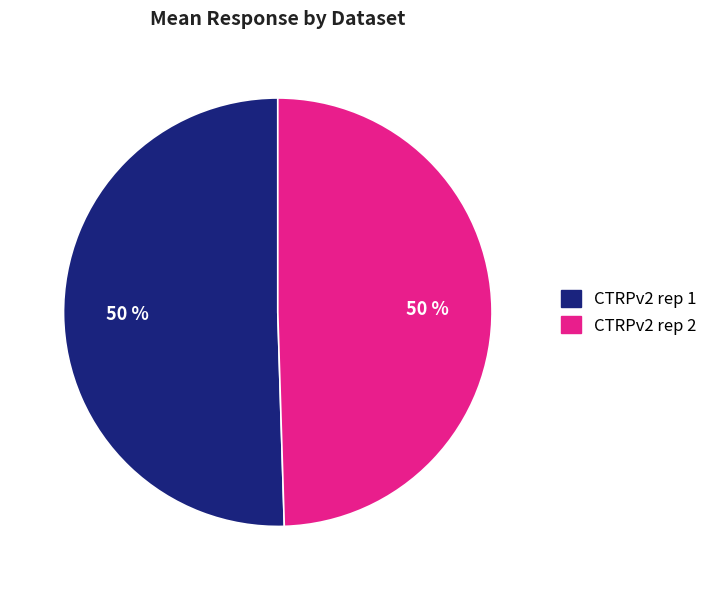

To the nearest percent, what is the average slice percentage?

50%